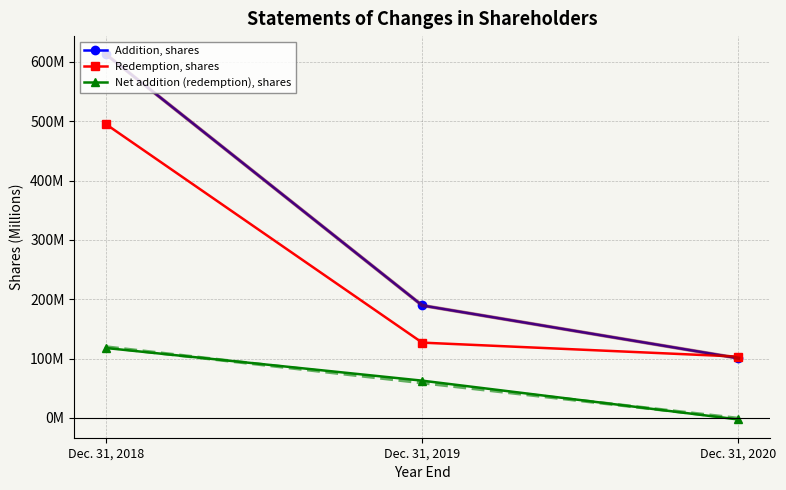

True or false: Addition, shares has a value of 612.8 at Dec. 31, 2018.

True